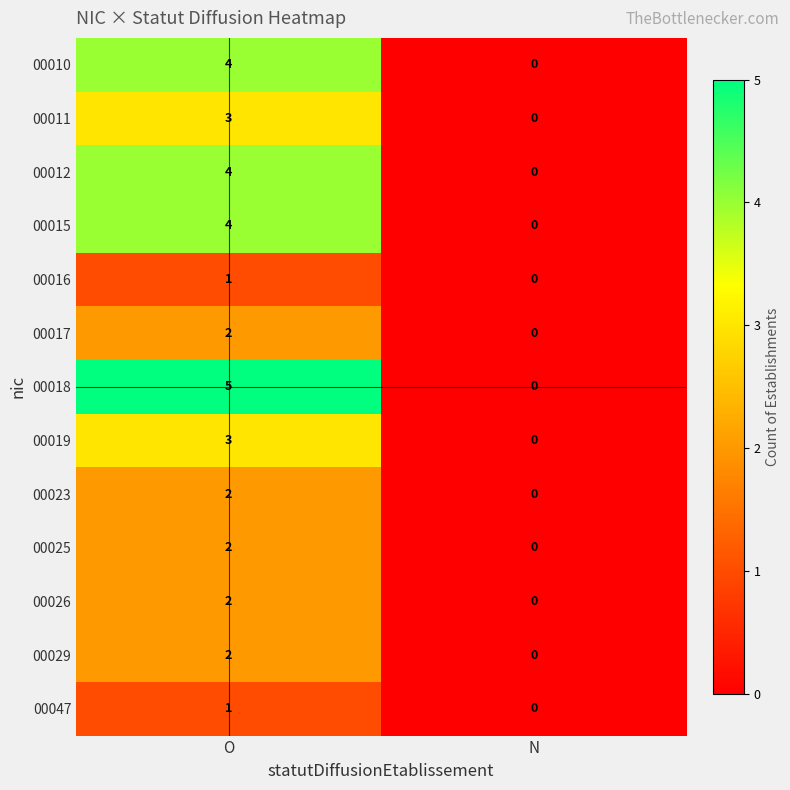

The value of 00012 at O is 4. True or false?

True